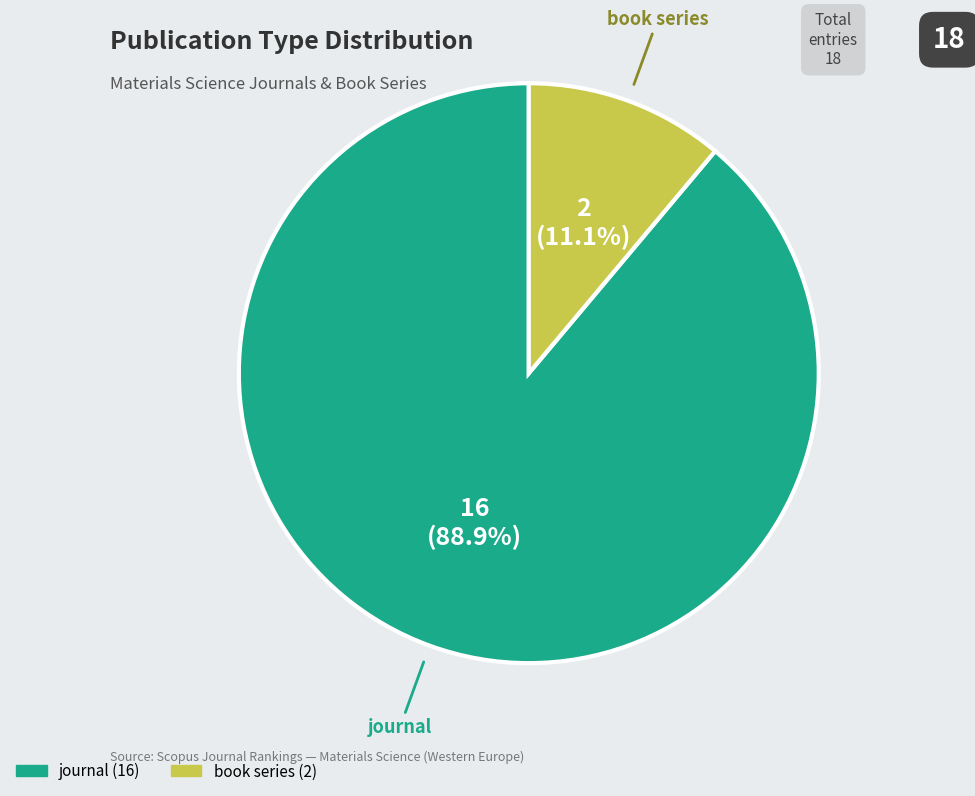

Which slice represents more than half of the pie?

journal